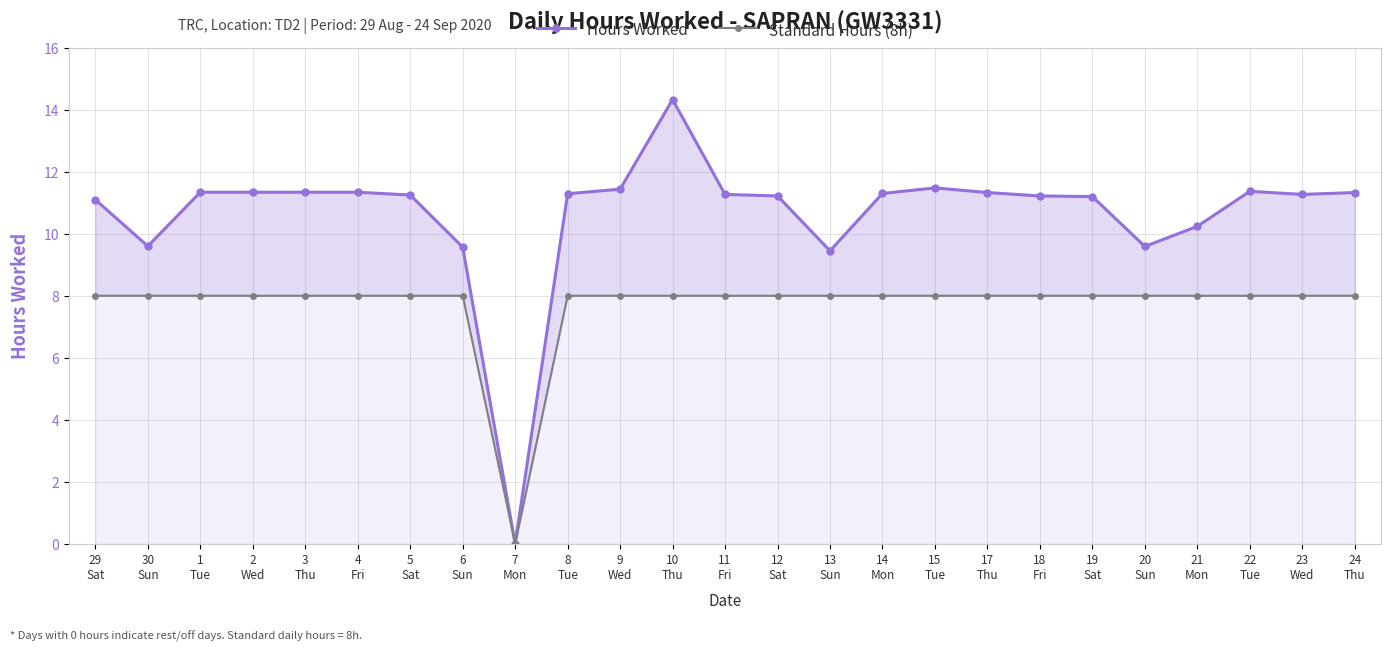

Does the chart display data point markers on the line(s)?

Yes